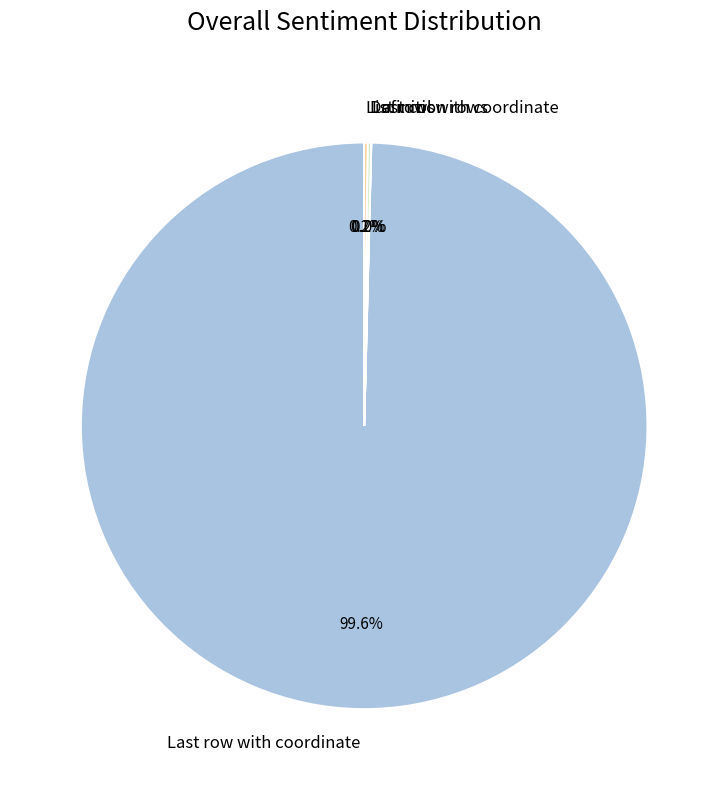

What is the majority slice?

Last row with coordinate